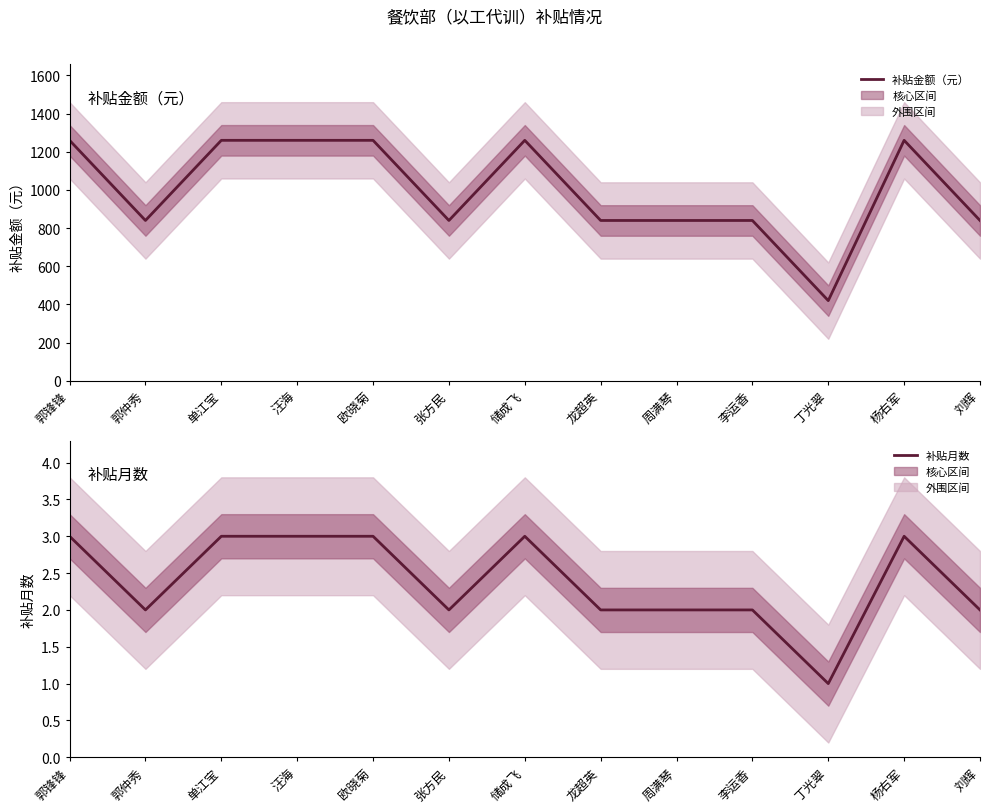

What are all the series names shown in the legend?

补贴金额（元）, 补贴月数